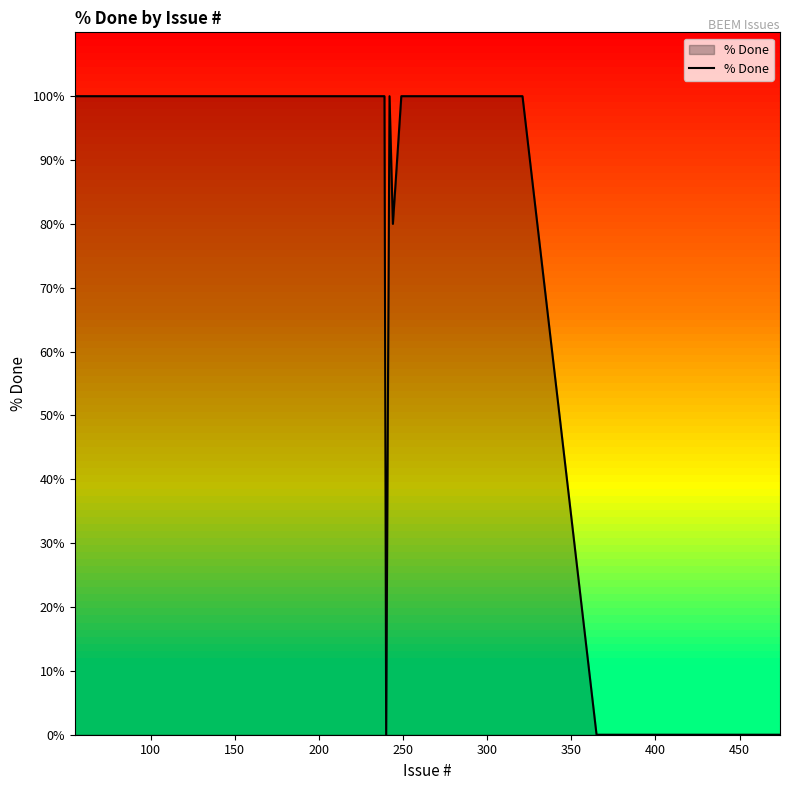

Reading right to left, extract all data points from this chart.

0	0	0	0	0	0	0	100	100	100	100	100	100	100	80	100	0	100	100	100	100	100	100	100	100	100	100	100	100	100	100	100	100	100	100	100	100	100	100	100